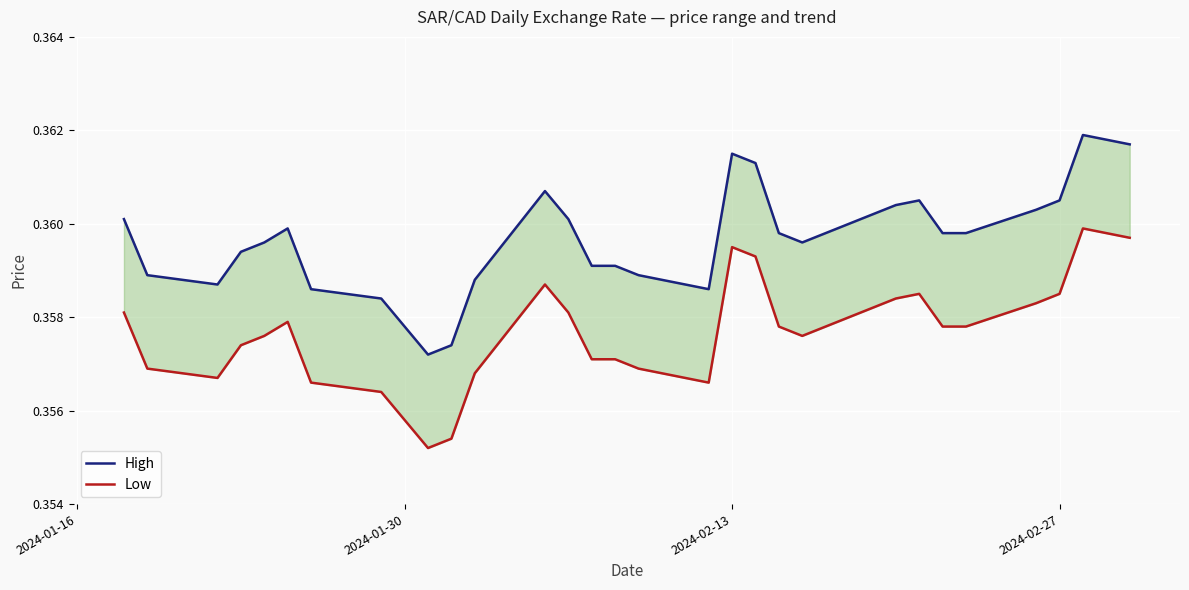

True or false: Low and High intersect in this chart.

False